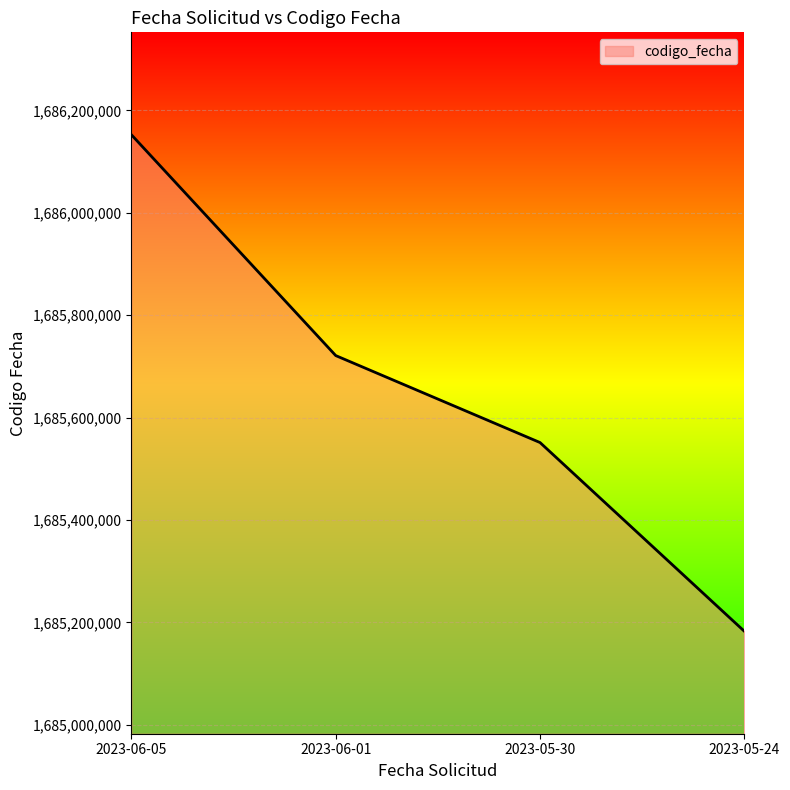

At which label does the data first exceed 1685721209?

2023-06-05